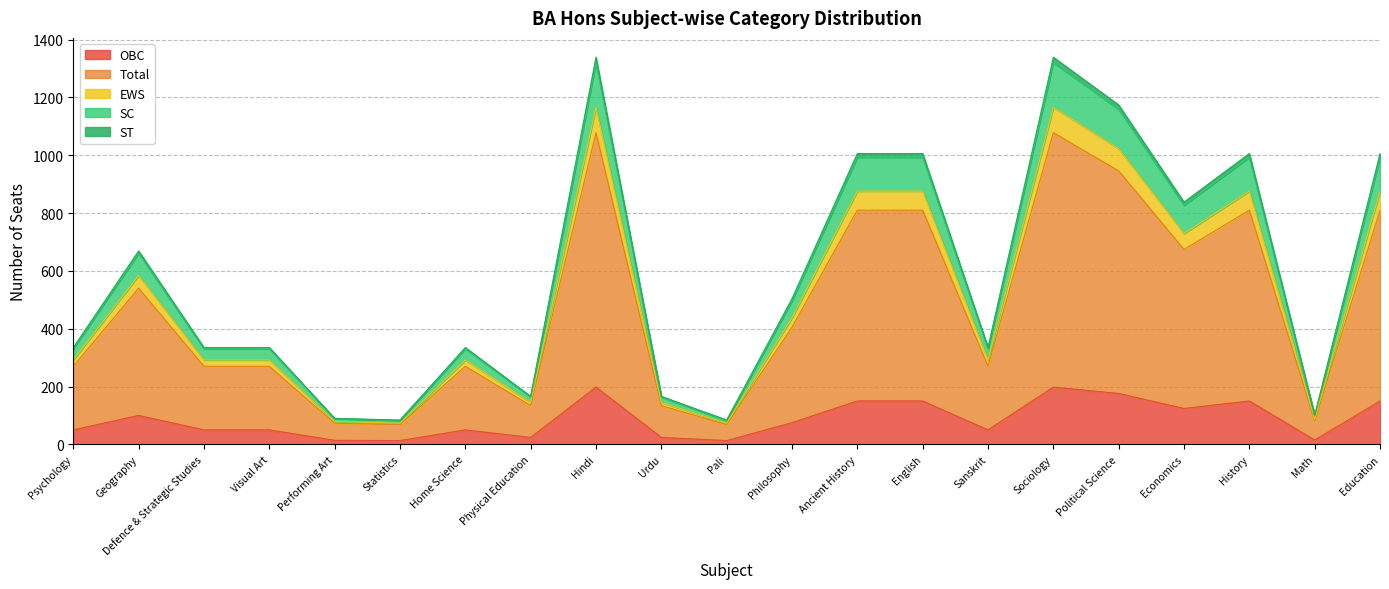

What position from the left is Math?

20